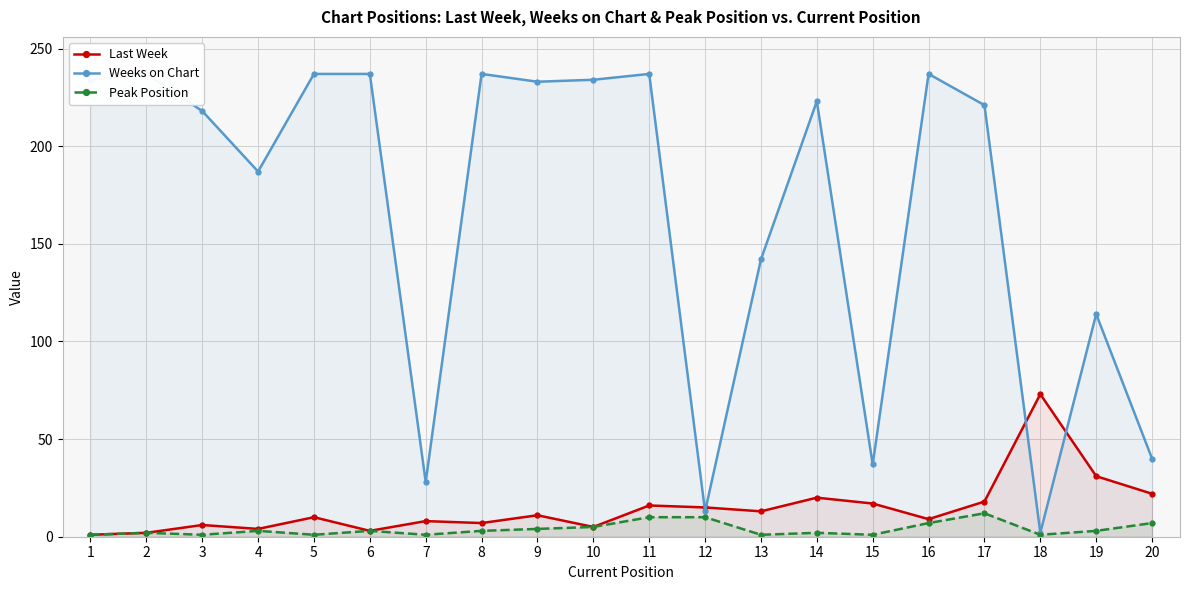

Read the Last Week value at 3.

6